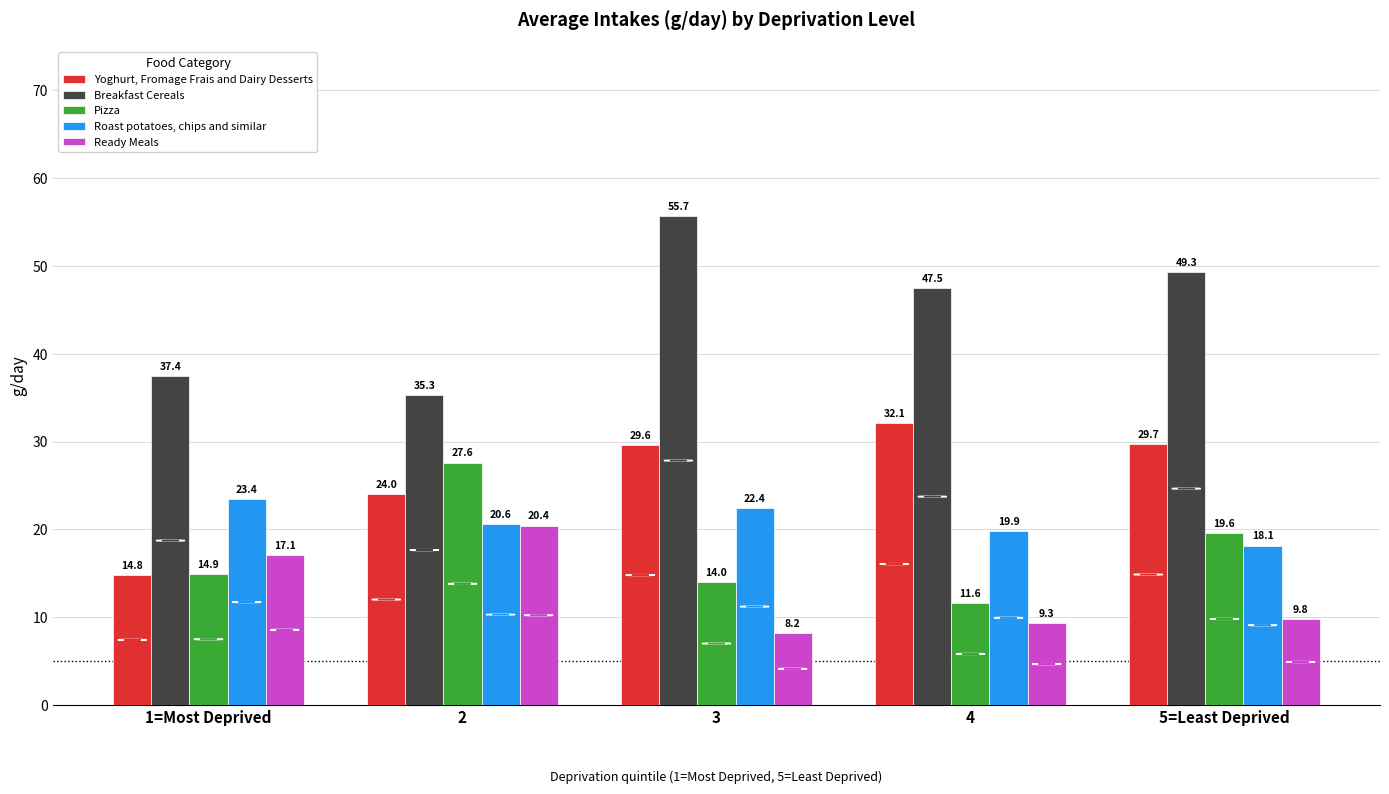

What is the difference between the second highest and minimum values in the Breakfast Cereals series?

14.0